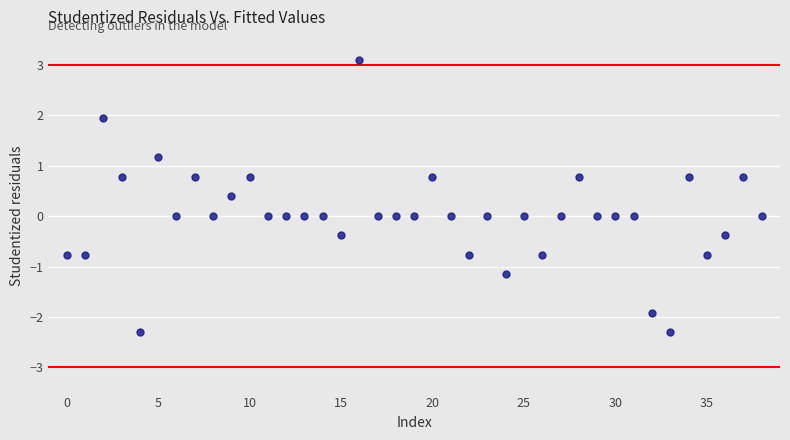

What is the range of Y values (max minus min)?

5.4